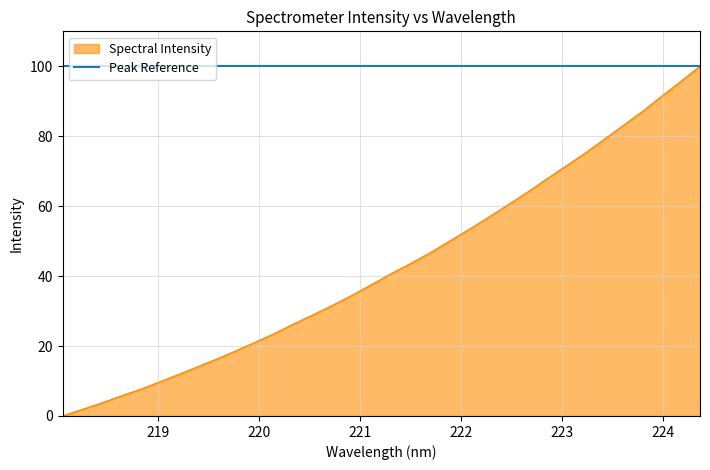

What is the change in value from 218.2508 to 220.3533?

+24.6